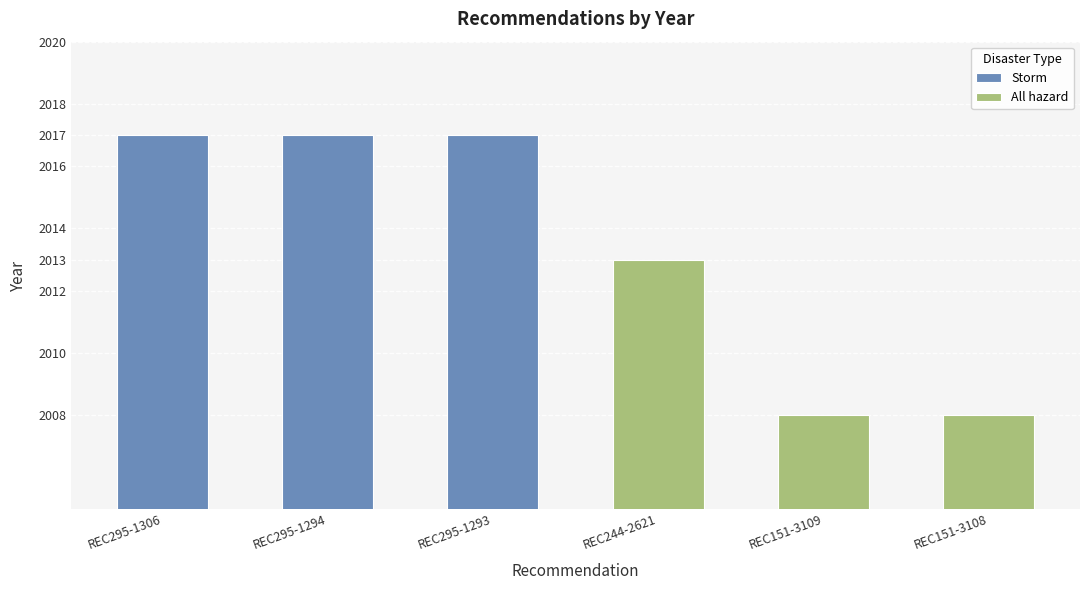

The value at REC295-1294 is 1118. True or false?

False